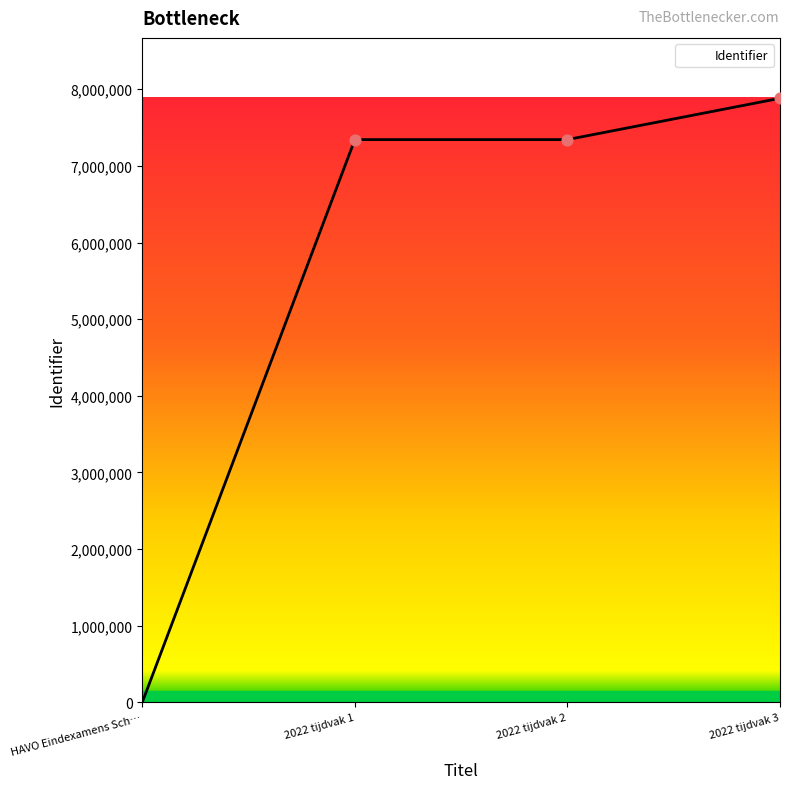

What is the ratio of the value at 2022 tijdvak 1 to the value at 2022 tijdvak 2?

1.0